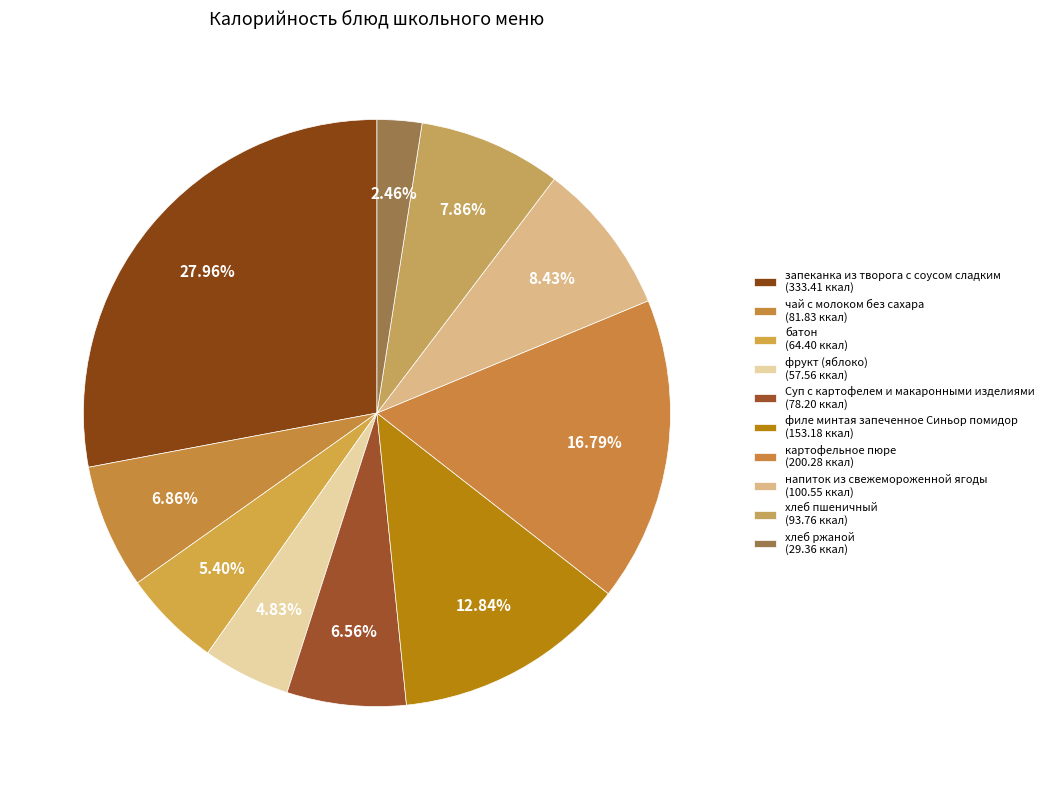

The фрукт (яблоко) slice represents 5% of the pie. True or false?

True